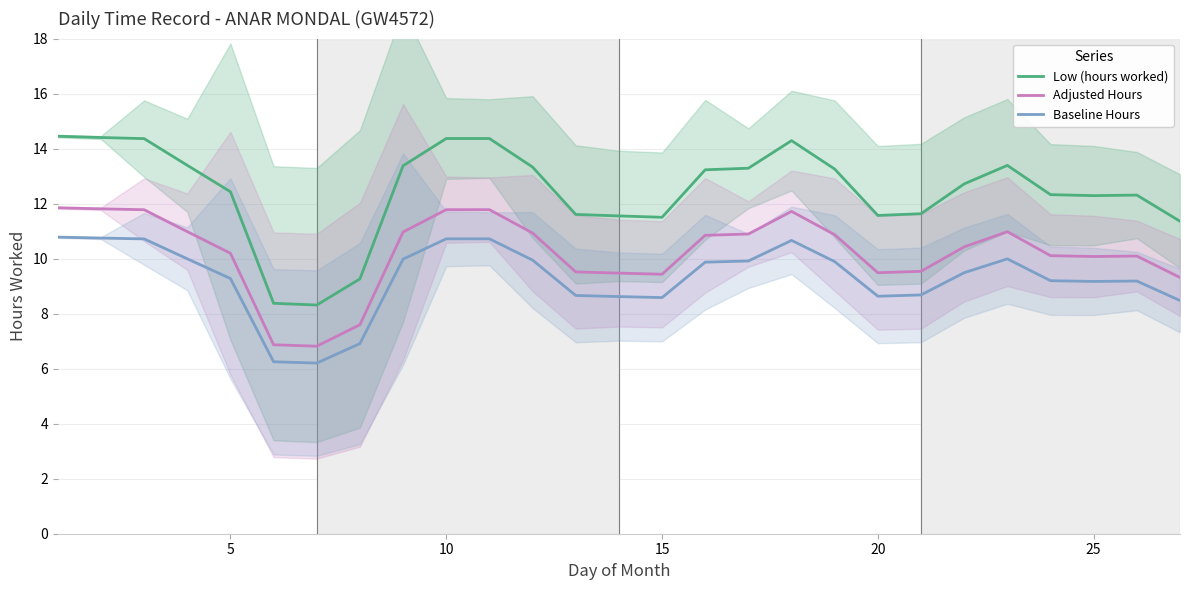

What are all the series names shown in the legend?

Low (hours worked), Adjusted Hours, Baseline Hours